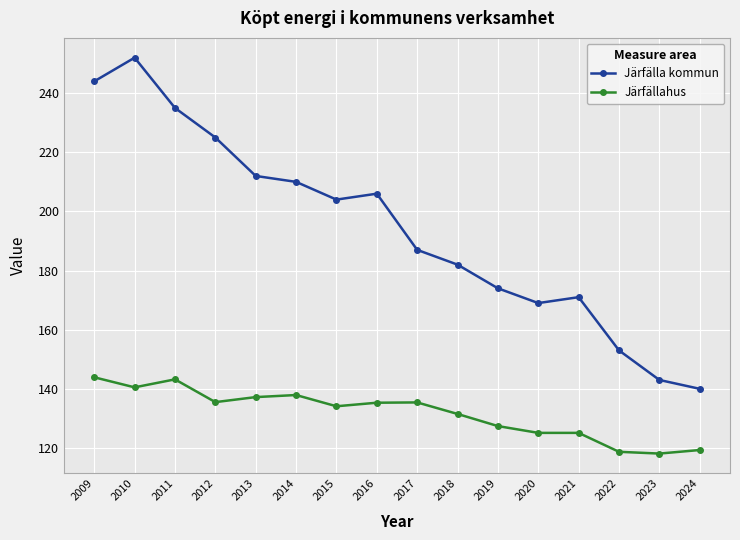

What is the sum of the Järfälla kommun values at 2022 and 2010?

405.0